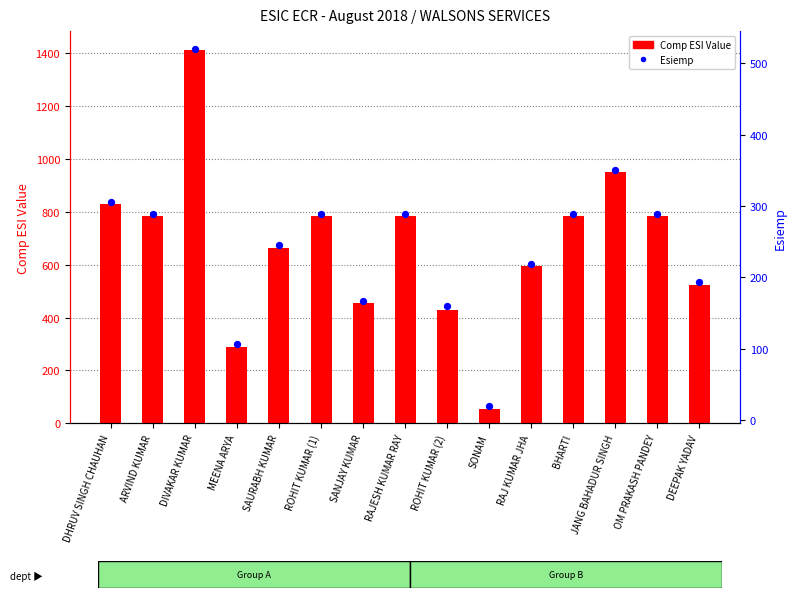

What is the total value across all series at ROHIT KUMAR (1)?

1071.9